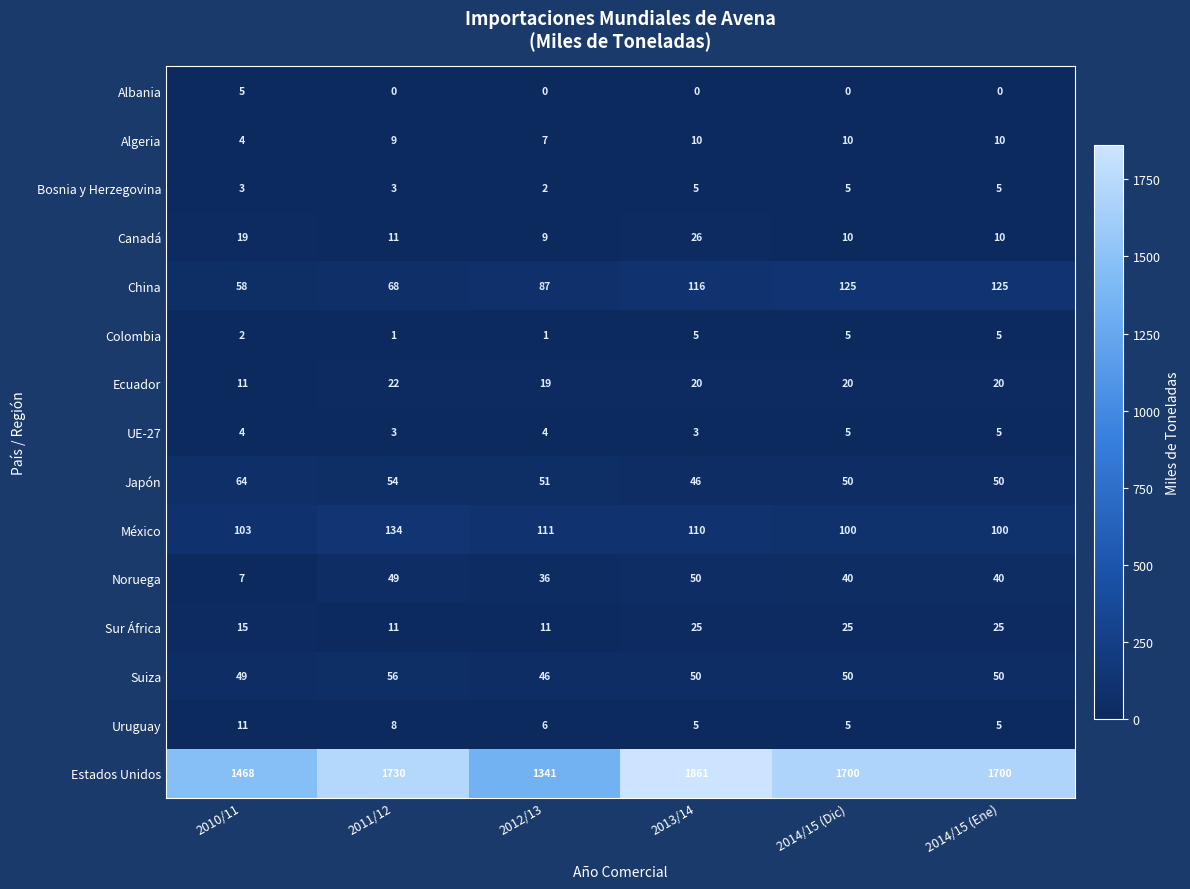

What is the approximate value of Algeria at 2014/15 (Ene)?

10